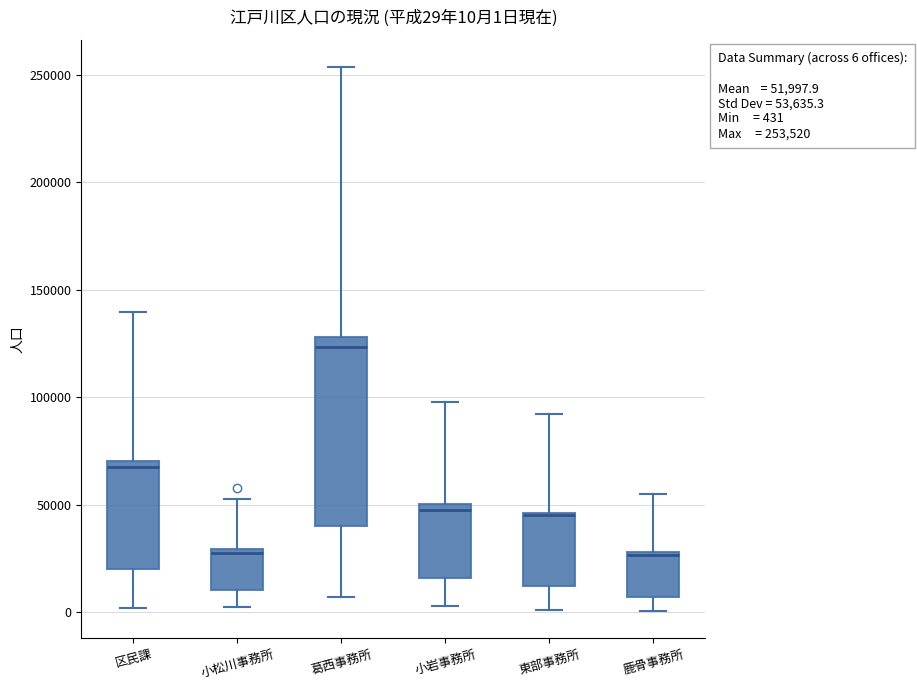

Which box is the tallest, from its lower edge to its upper edge?

葛西事務所